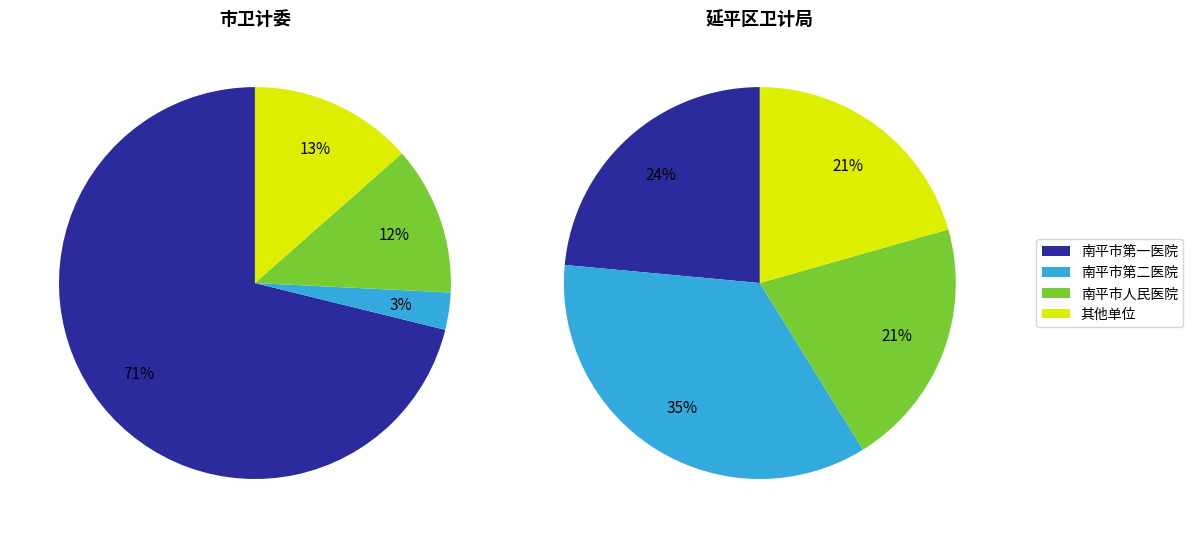

Which slice is the largest?

南平市第一医院